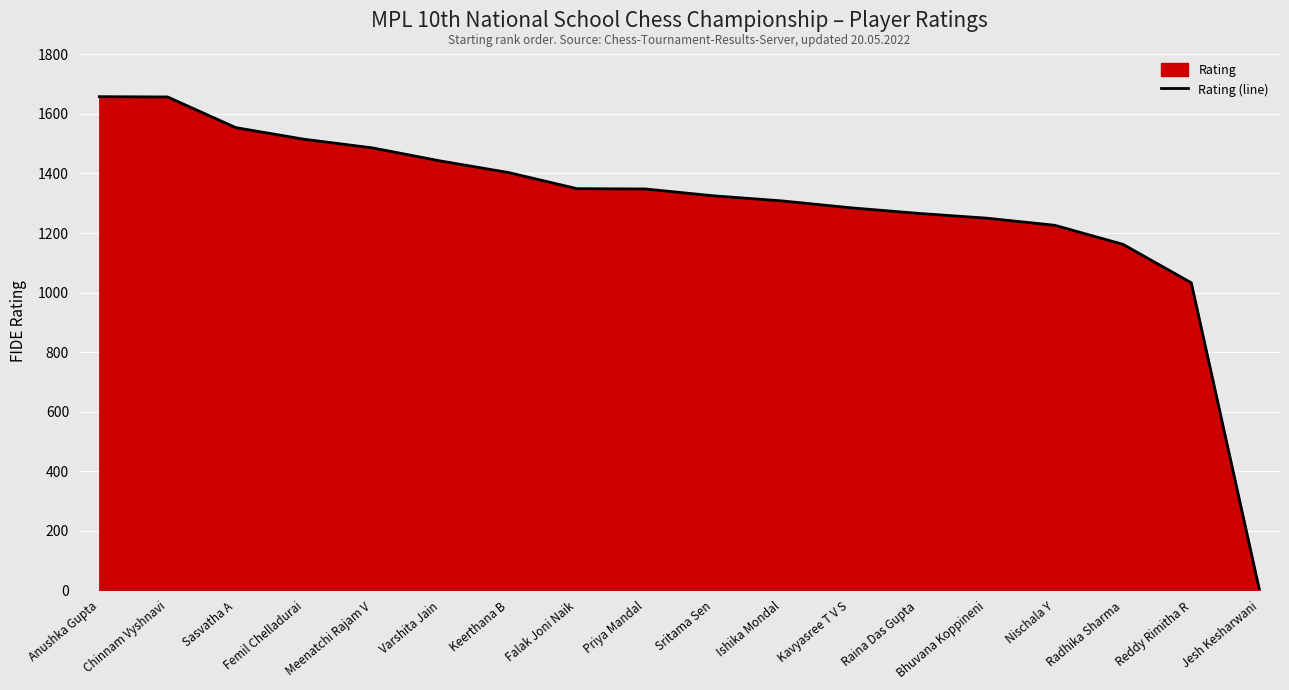

True or false: there are more than 0 points higher than both neighbors.

False